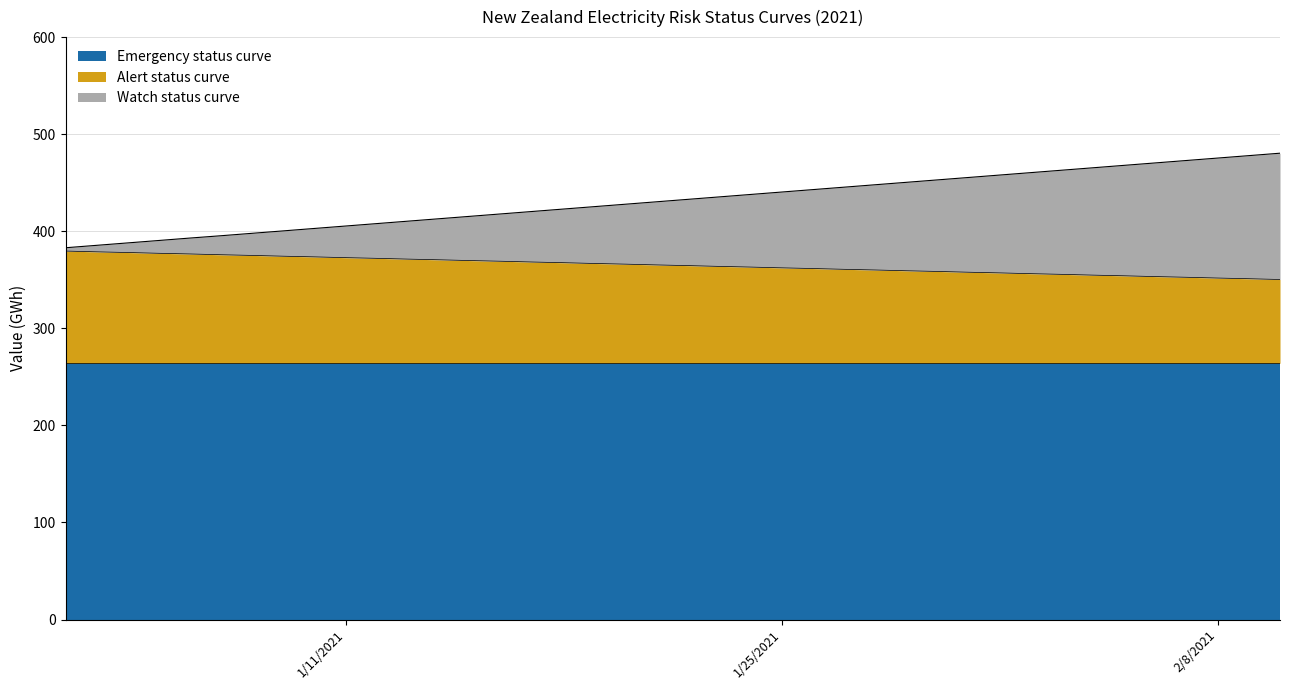

What is the sum of all Watch status curve values?

17266.5